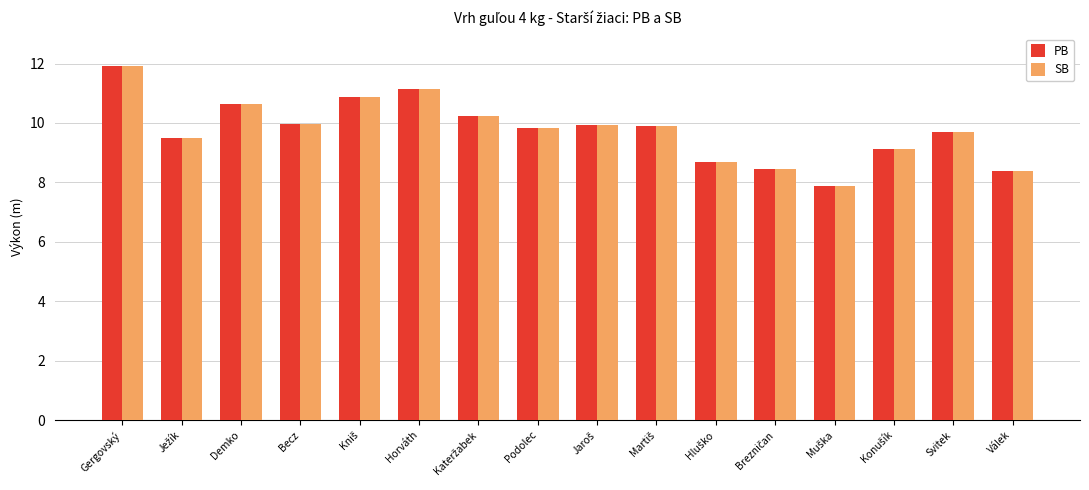

The SB series shows 2.8 at Válek. True or false?

False